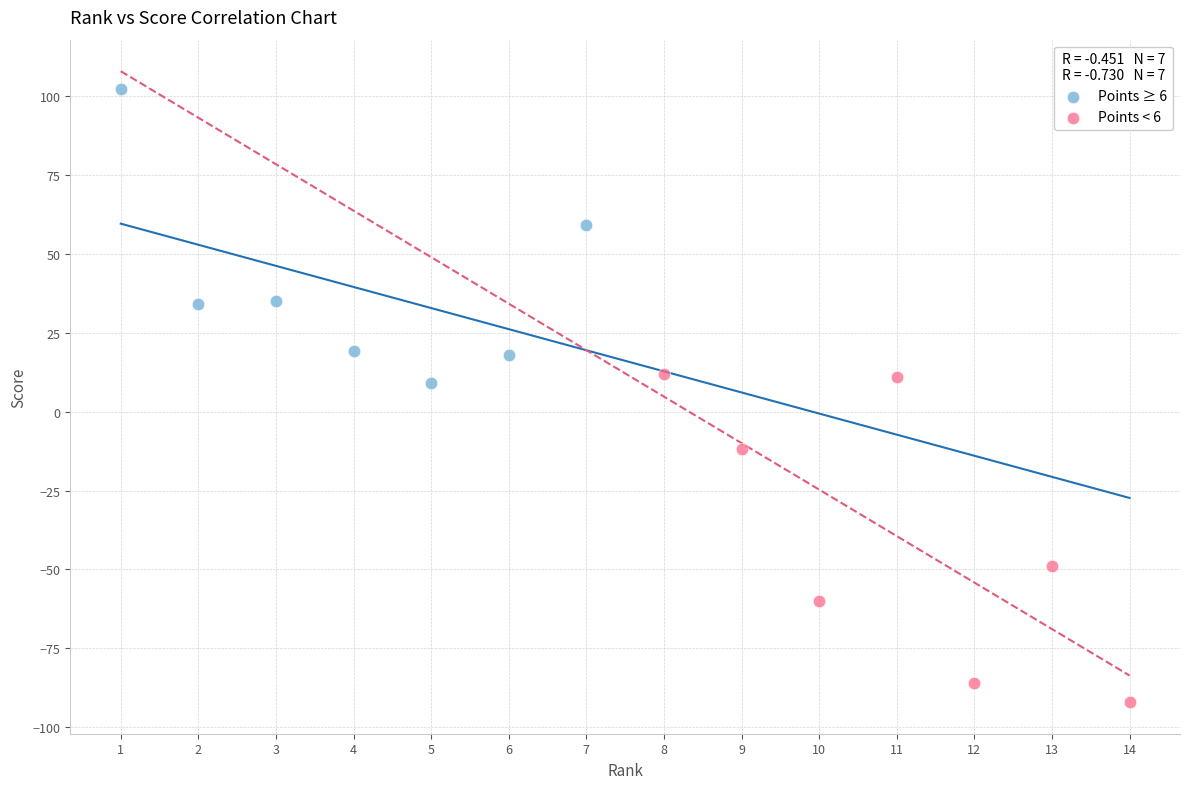

Which series reaches the minimum Y coordinate?

Points < 6